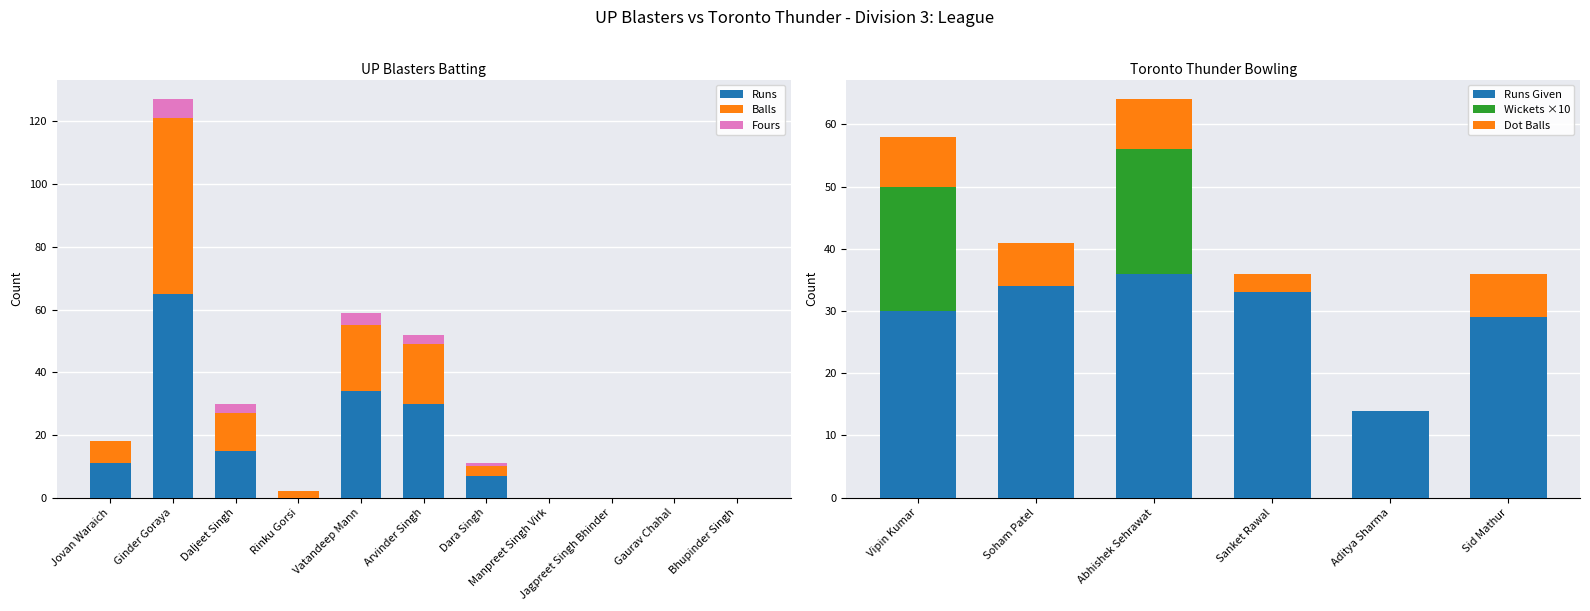

True or false: Fours has a value of 4 at Daljeet Singh.

False